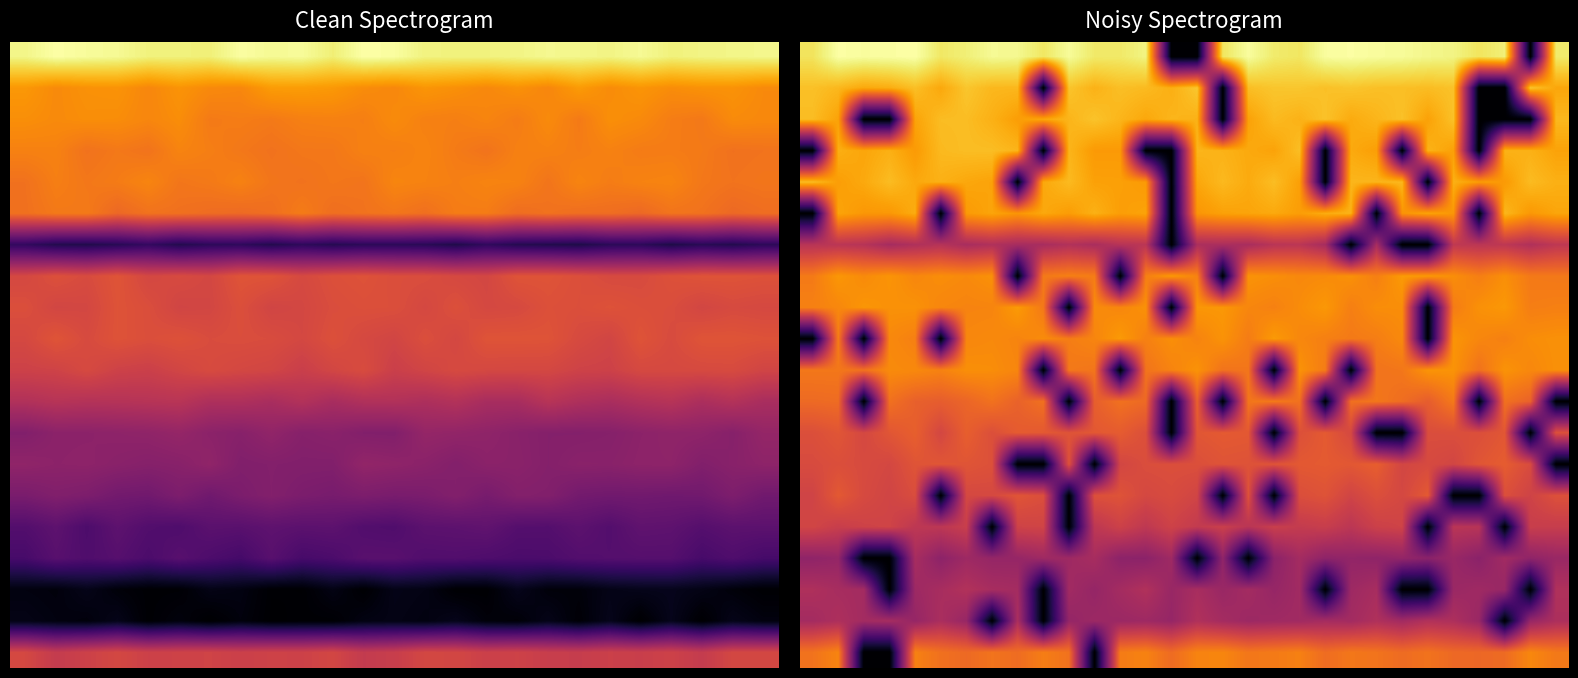

What is the spread (max minus min) of values at 28?

17.9